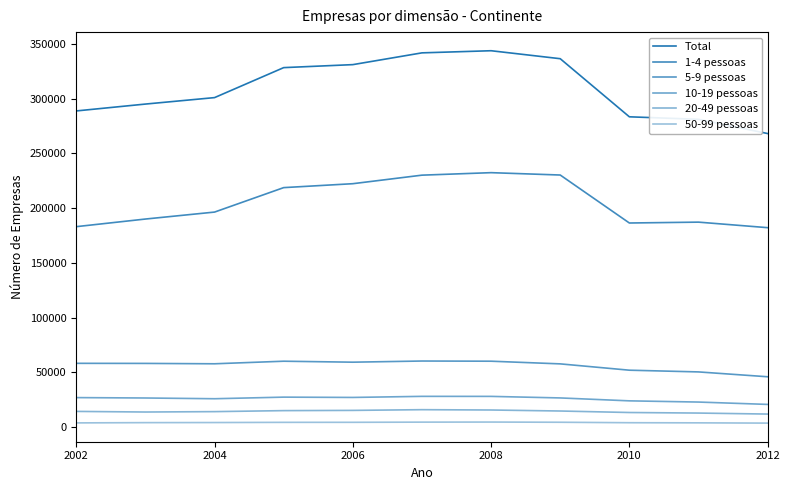

How many lines are shown in the chart?

6